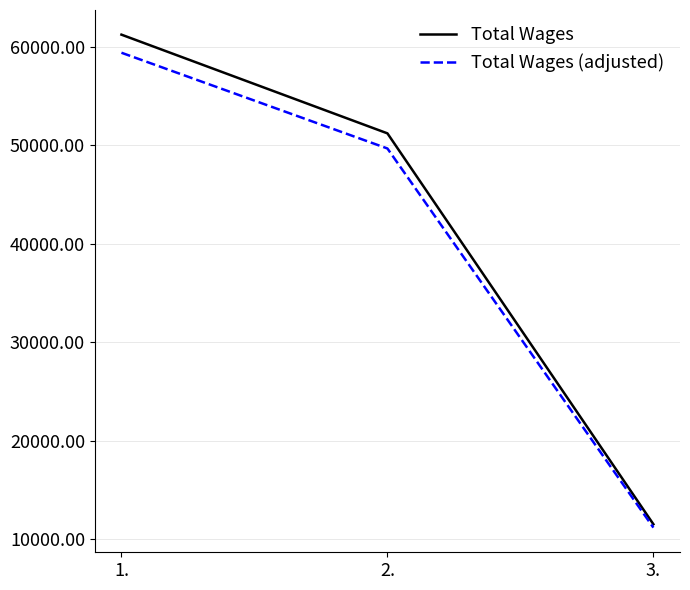

The value of Total Wages at 3. is 18856.5. True or false?

False